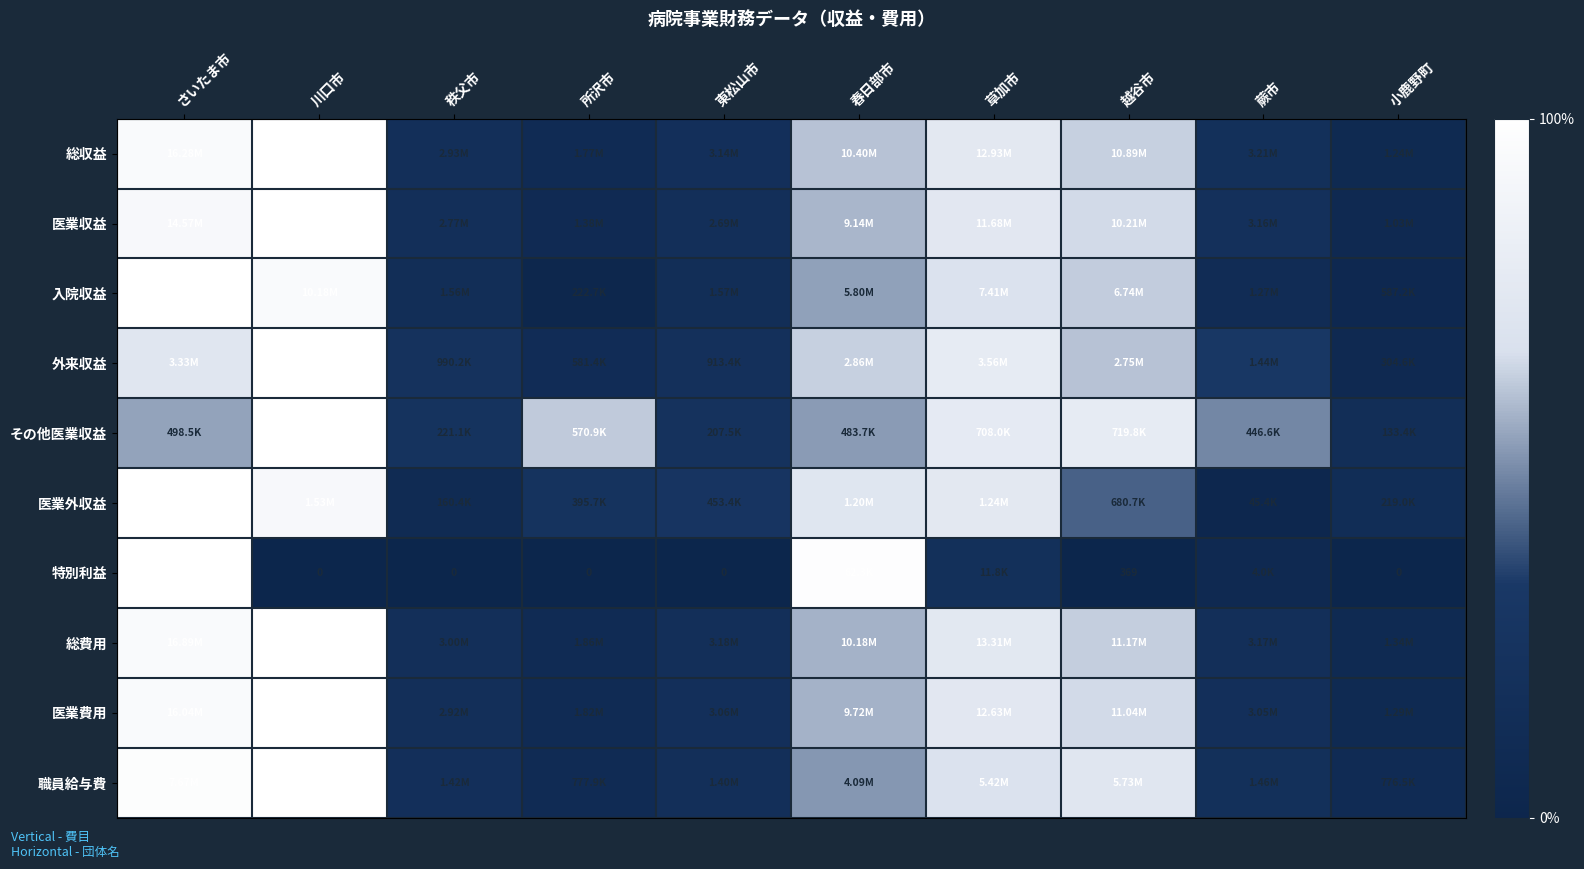

Which category has the highest value in the 職員給与費 series?

川口市